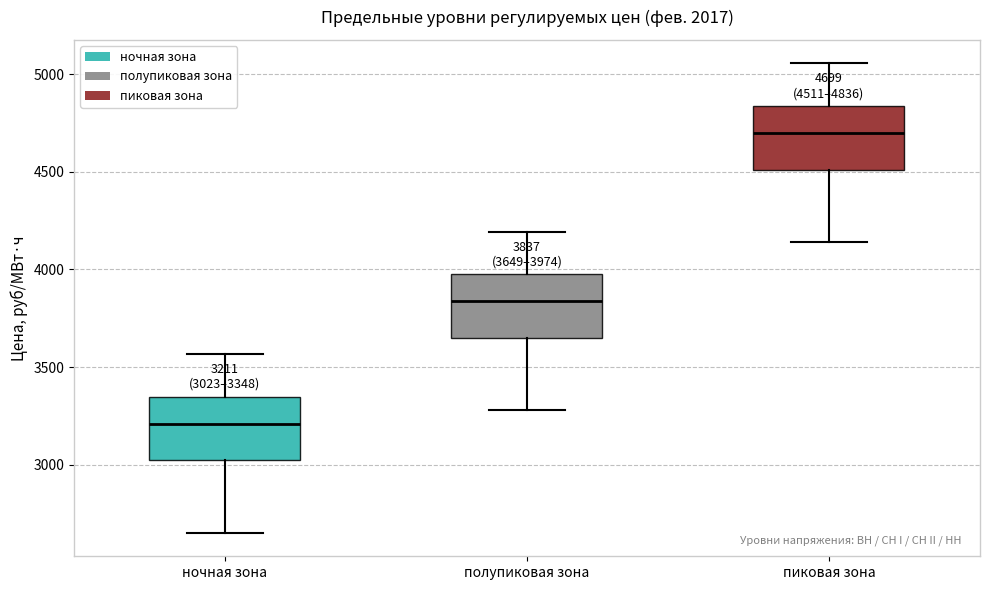

Which box has the lowest median line?

ночная зона